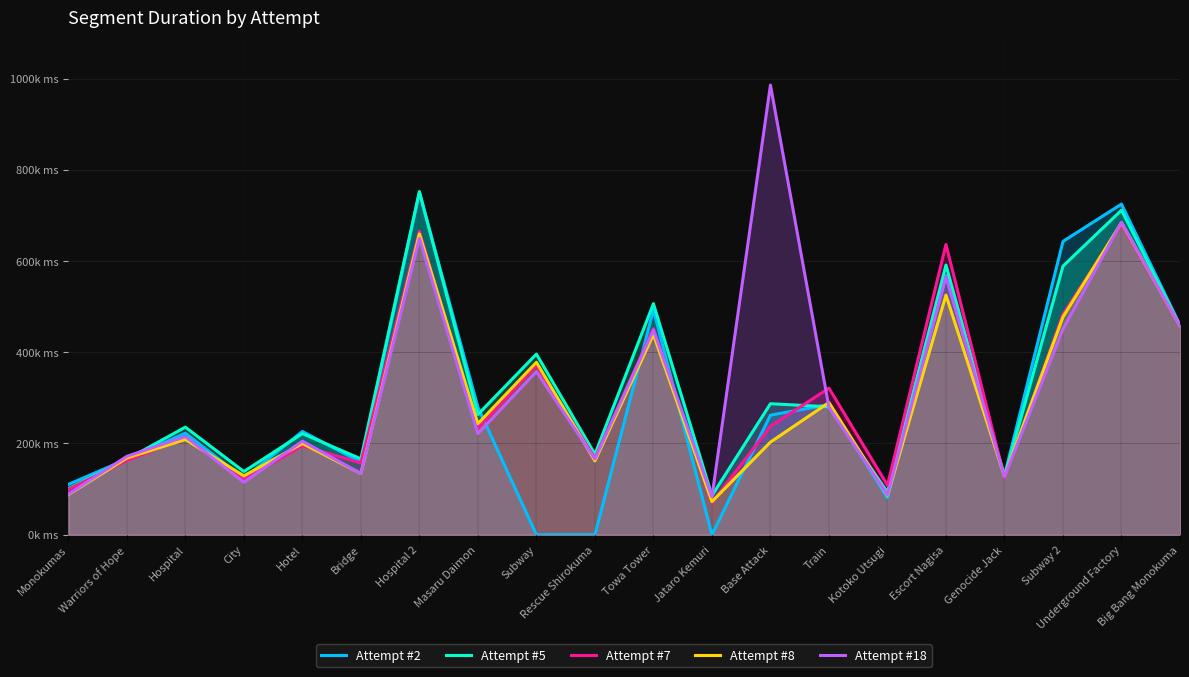

Between Hotel and Subway, which series saw the biggest shift?

Attempt #2